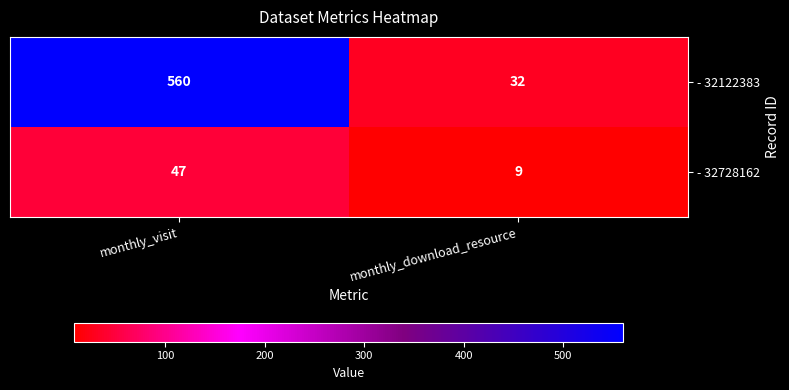

Which label corresponds to the largest value in the chart?

monthly_visit